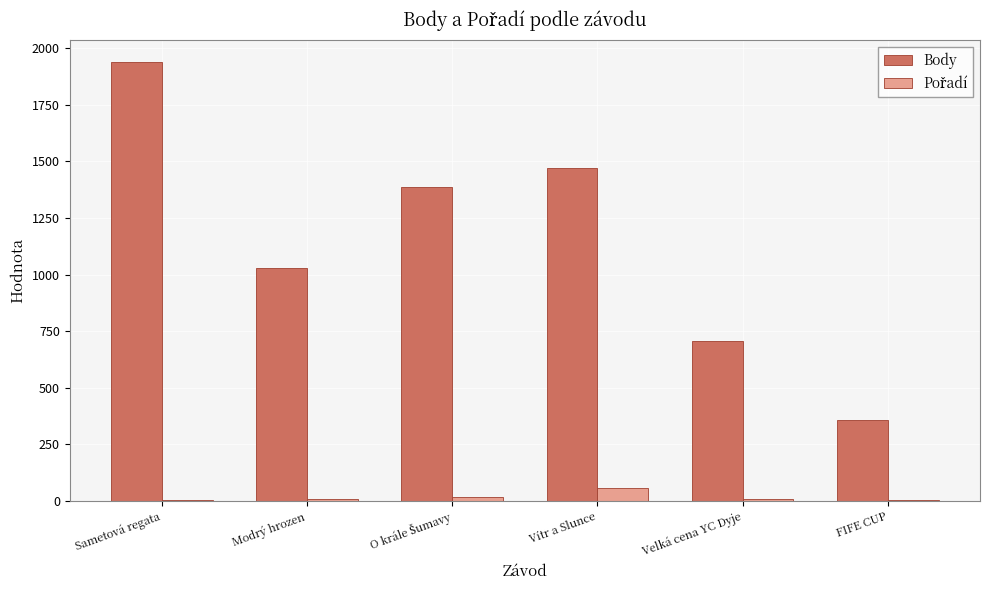

Which series has the largest total across all categories?

Body